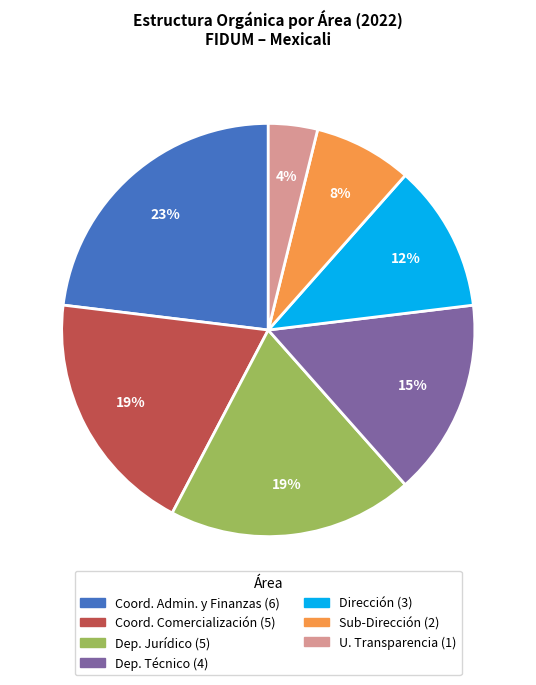

To the nearest percent, what is the difference between the largest and smallest slice percentages?

19%